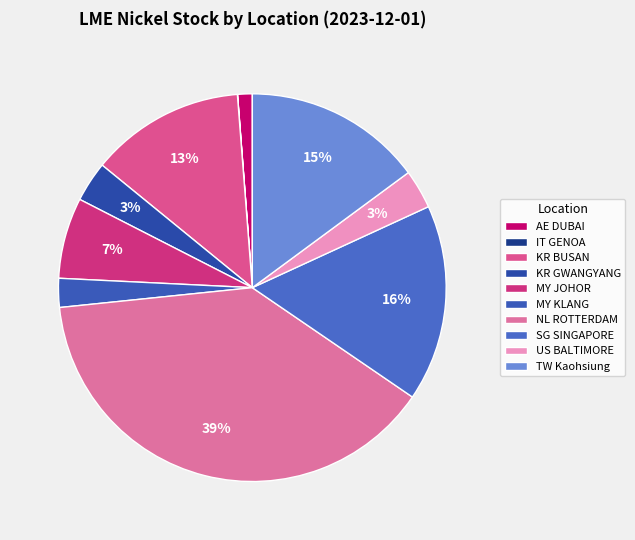

Which category has the smallest portion of the pie?

IT GENOA